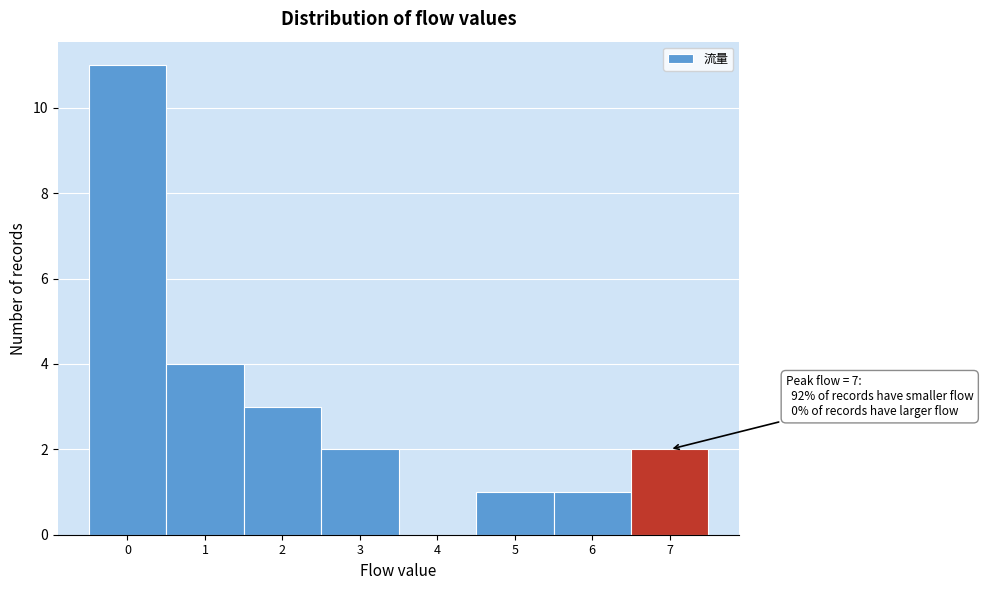

Which range on the x-axis has the tallest bar?

-0.5 to 0.5